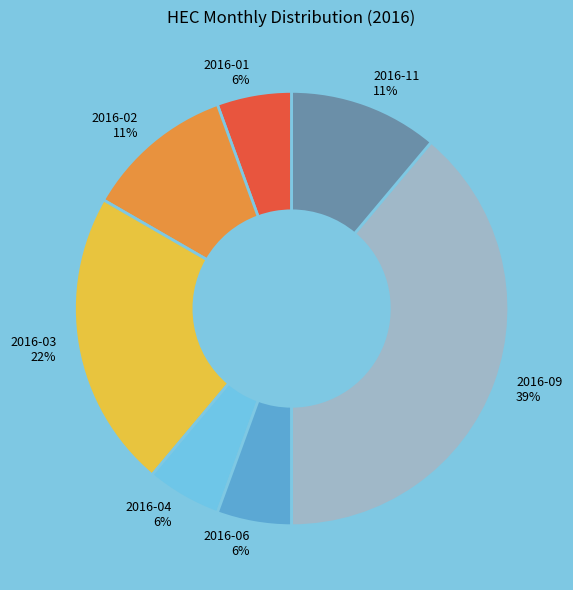

Which category has the biggest portion of the pie?

2016-09